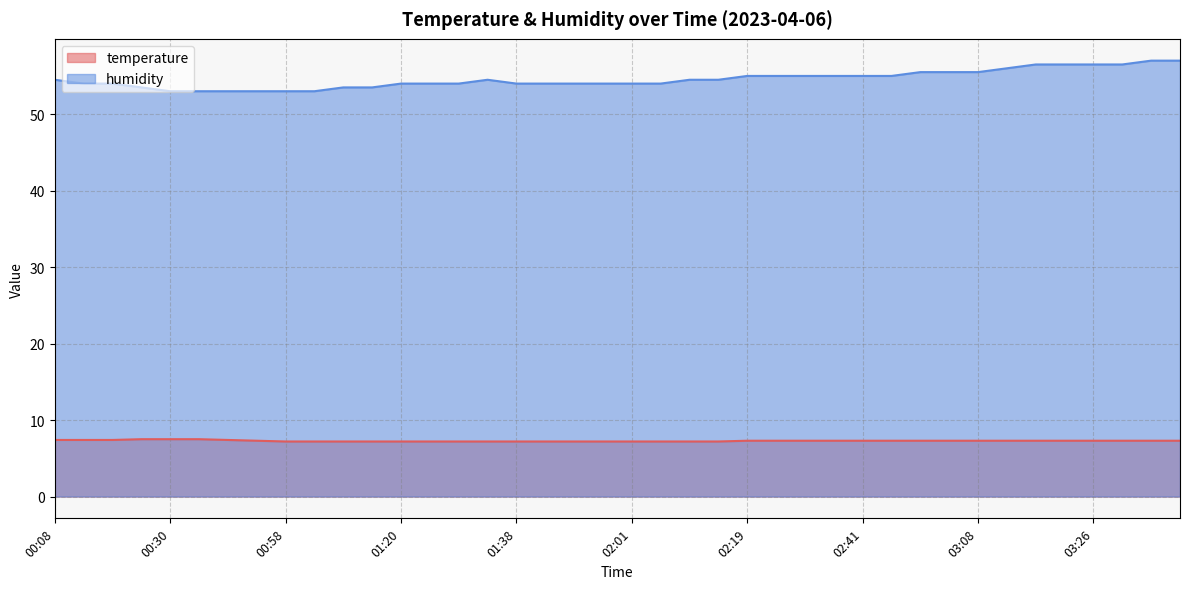

List the labels in order of temperature value, largest first.

00:22, 00:30, 00:35, 00:08, 00:13, 00:17, 00:44, 00:49, 02:19, 02:23, 02:32, 02:37, 02:41, 02:45, 02:50, 02:55, 03:08, 03:13, 03:17, 03:22, 03:26, 03:31, 03:35, 03:44, 00:58, 01:02, 01:07, 01:11, 01:20, 01:25, 01:29, 01:34, 01:38, 01:43, 01:47, 01:56, 02:01, 02:05, 02:10, 02:14